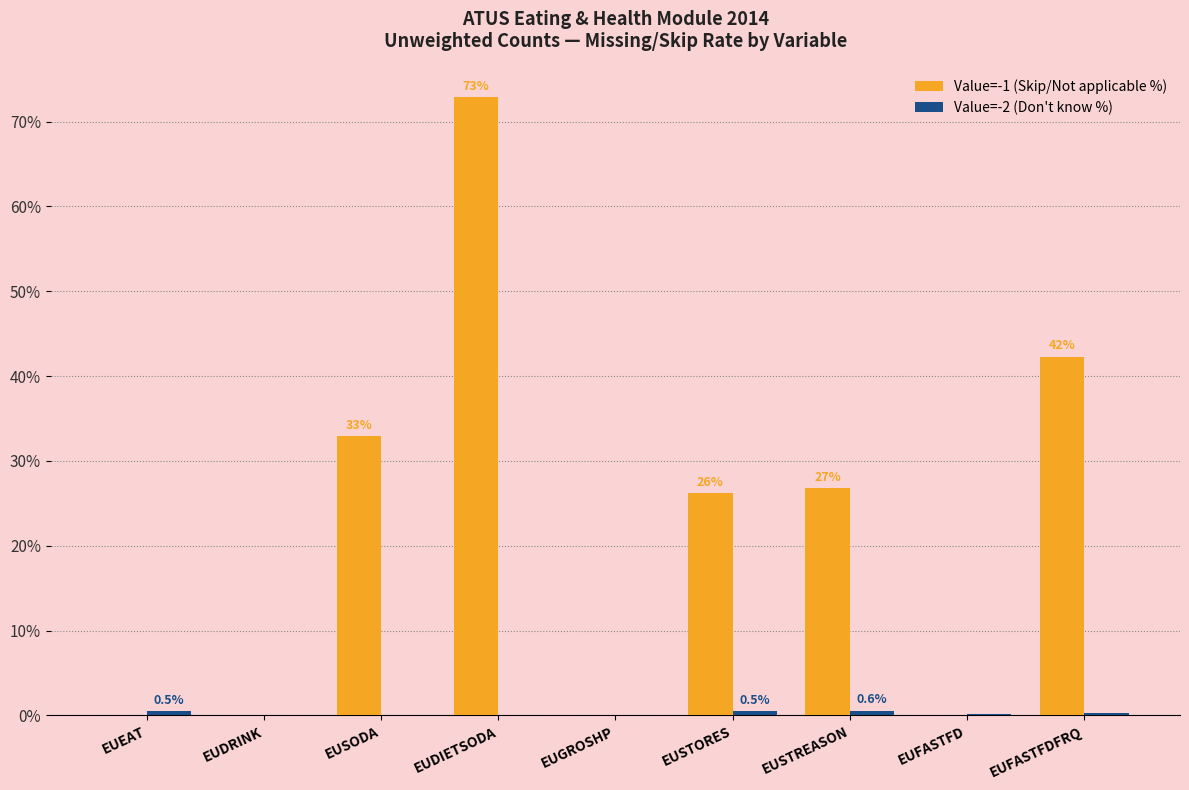

Which category has the highest value across all series?

EUDIETSODA